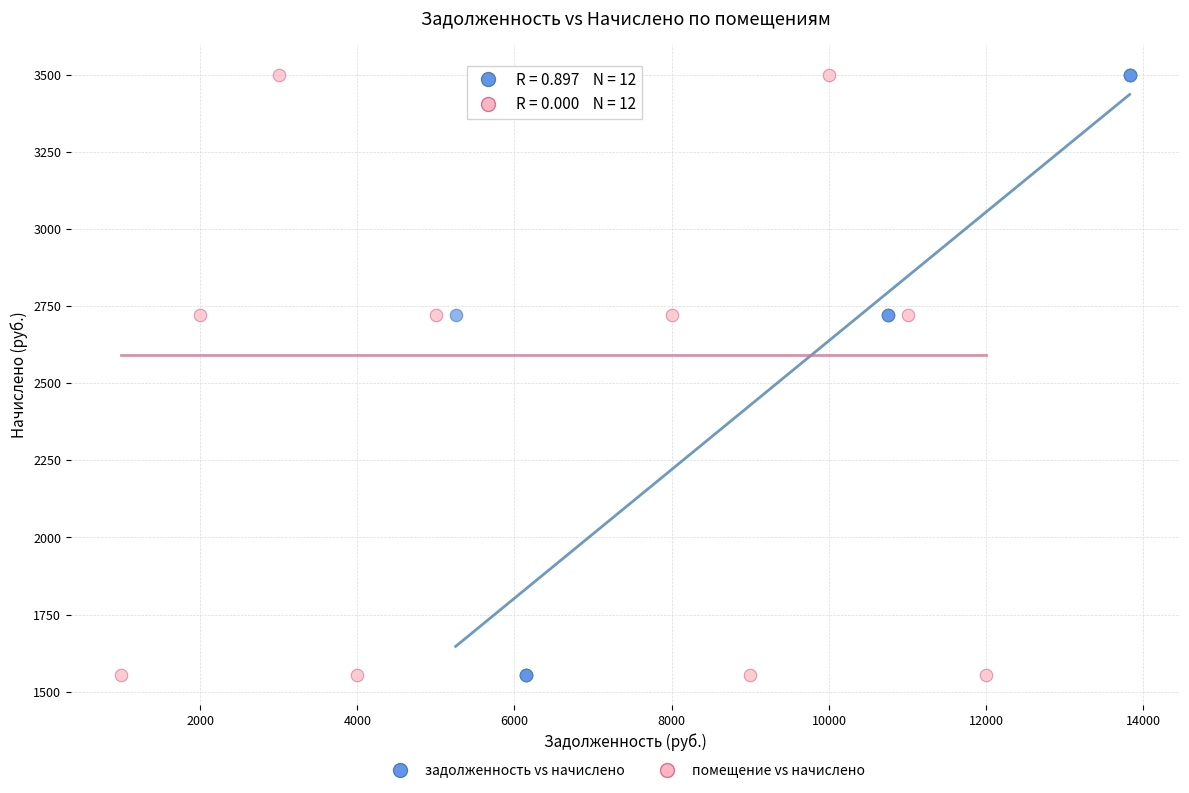

What are all the series names shown in the legend?

задолженность vs начислено, помещение vs начислено